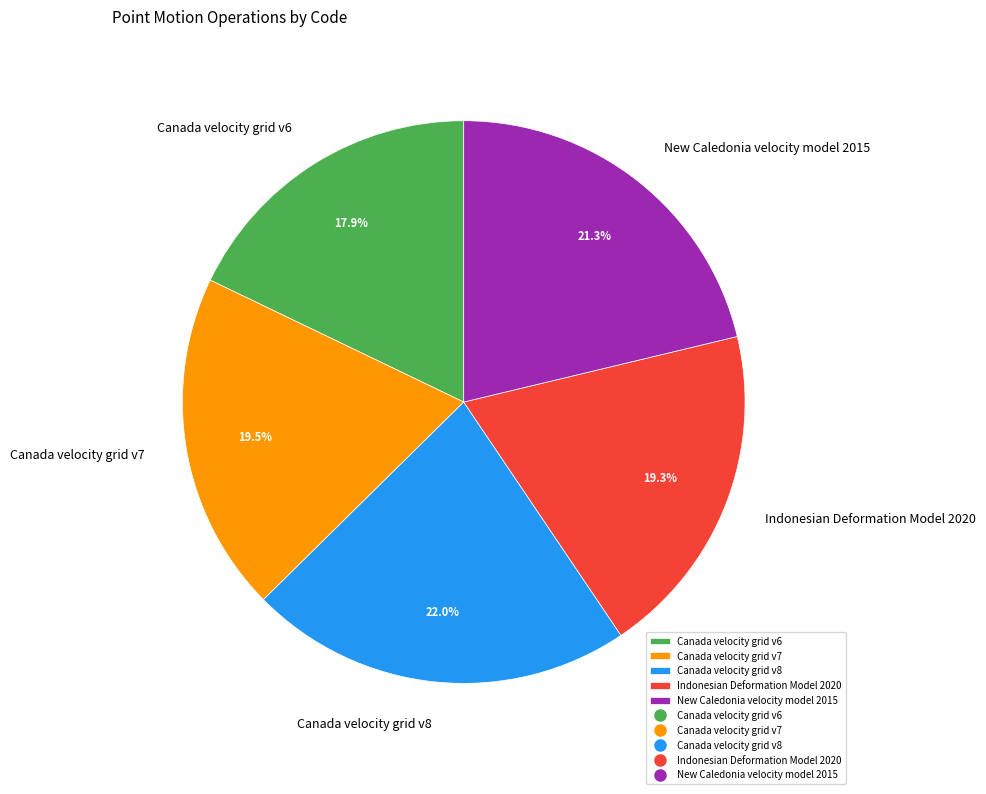

To the nearest percent, what percentage of the pie is Indonesian Deformation Model 2020?

19%